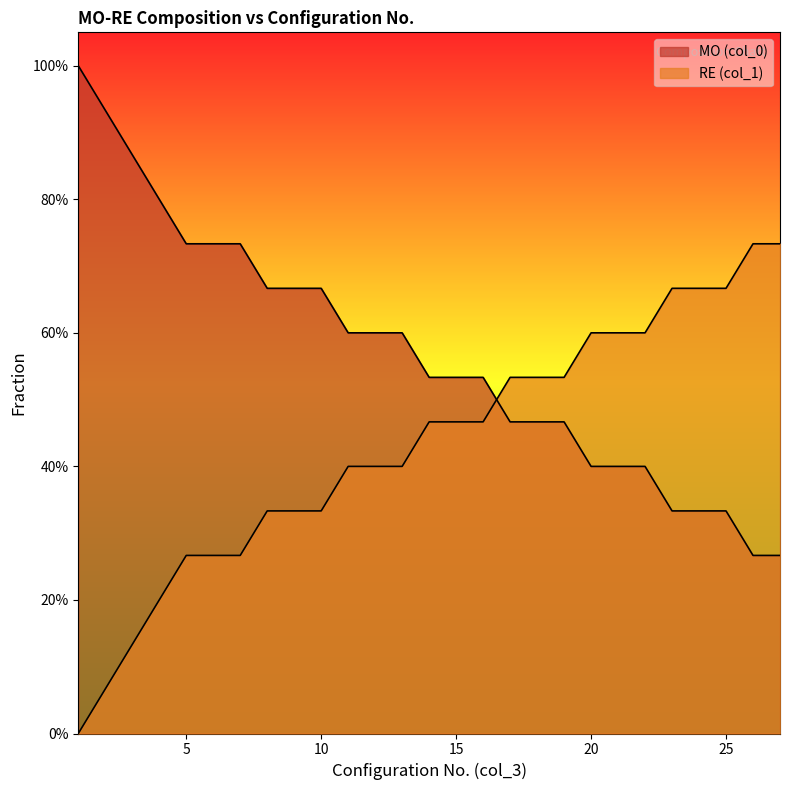

True or false: MO (col_0) has a value of 0.9 at 2.

True